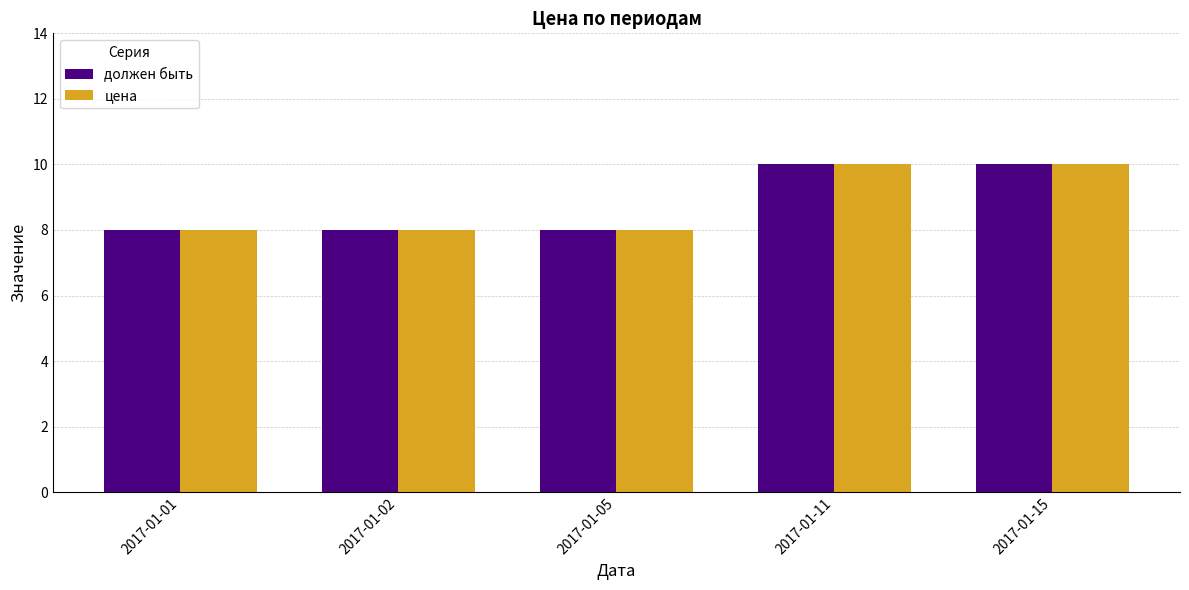

True or false: цена has a value of 14 at 2017-01-02.

False